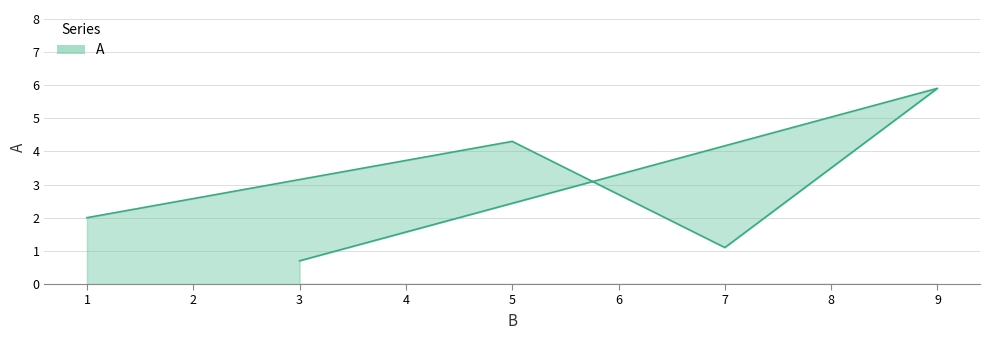

Rank the categories by value from lowest to highest.

3, 7, 1, 5, 9